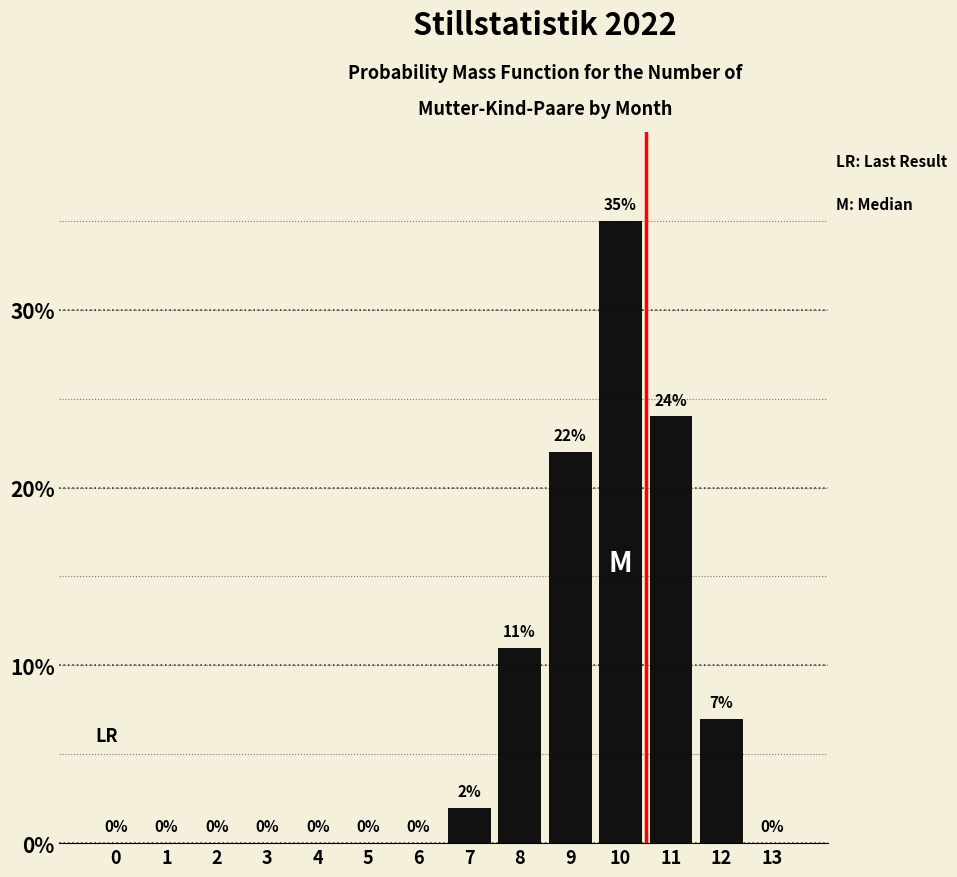

Reading left to right, extract all data points from this chart.

0=0	1=0	2=0	3=0	4=0	5=0	6=0	7=2	8=11	9=22	10=35	11=24	12=7	13=0